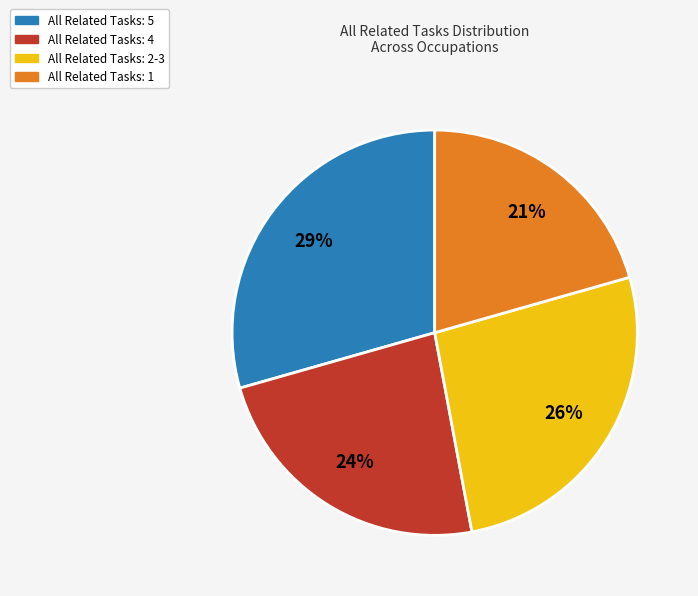

Rank the categories by value from highest to lowest.

All Related Tasks: 5, All Related Tasks: 2-3, All Related Tasks: 4, All Related Tasks: 1